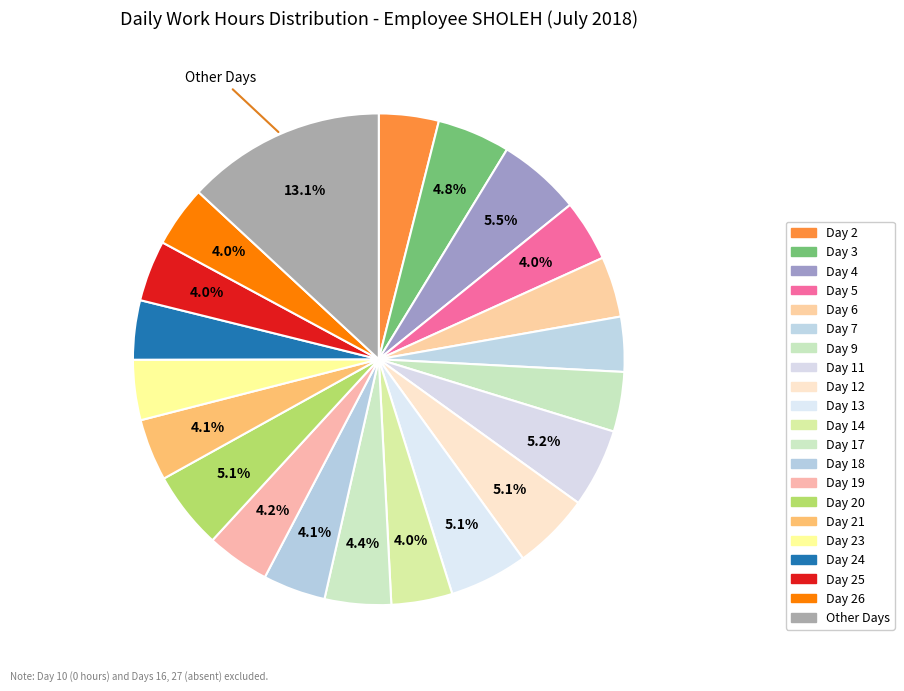

Is there any slice that represents more than half of the pie?

No